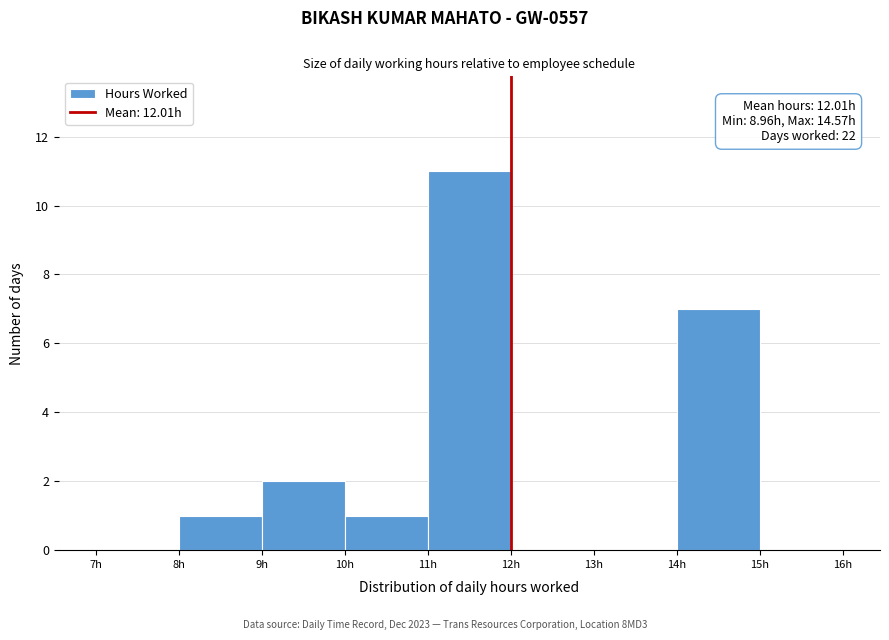

Which range on the x-axis has the tallest bar?

11 to 12